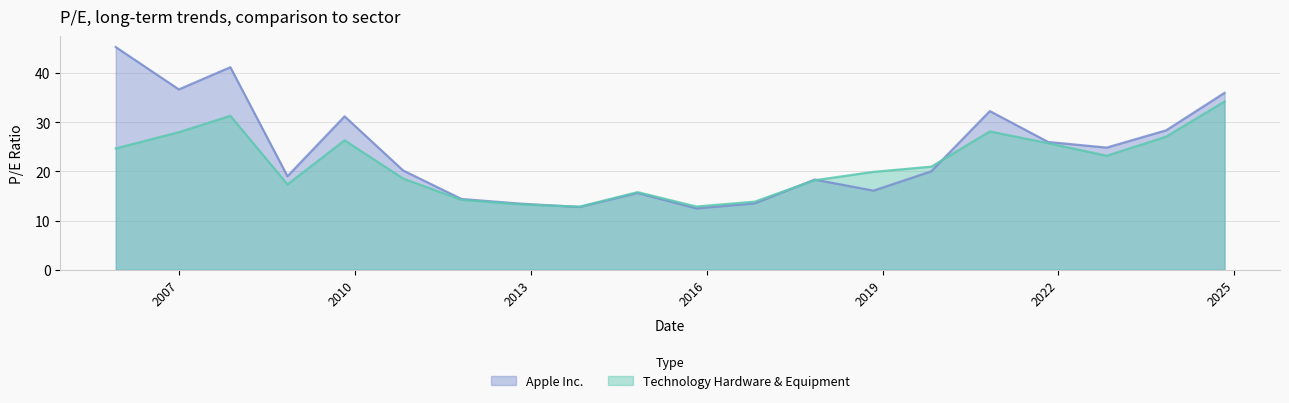

How many lines are shown in the chart?

2